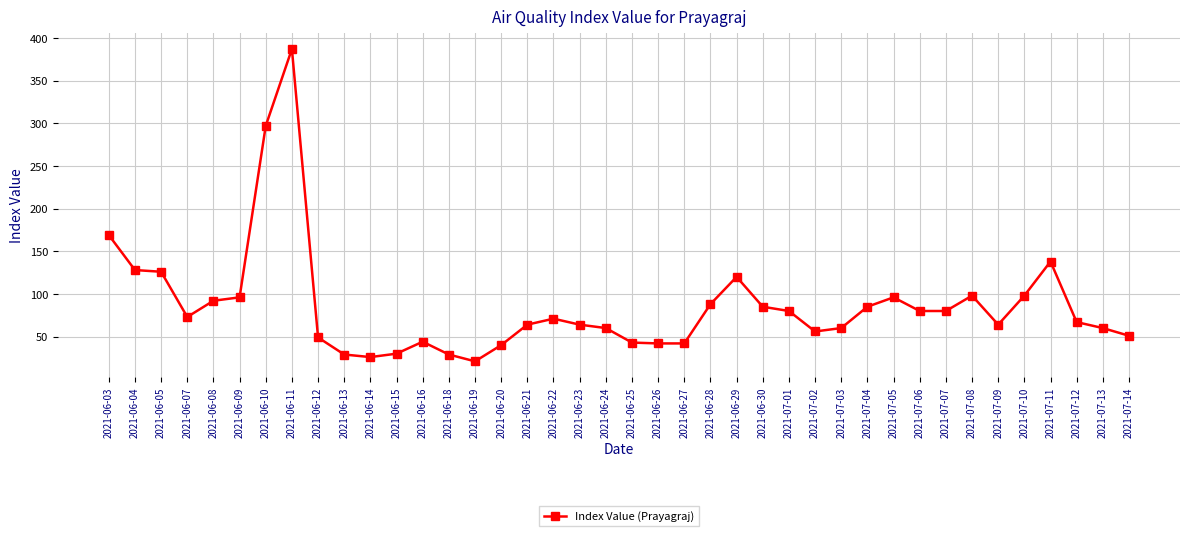

Is this an area chart (filled region under the line)?

No